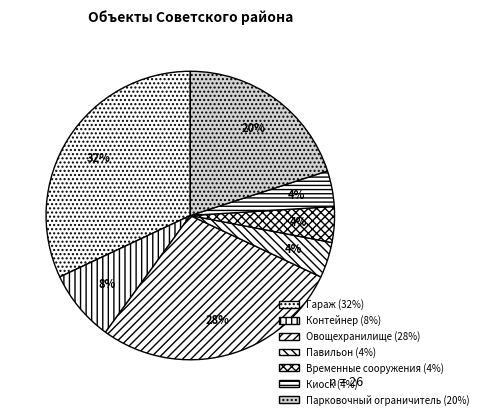

Count the number of slices in the pie.

7